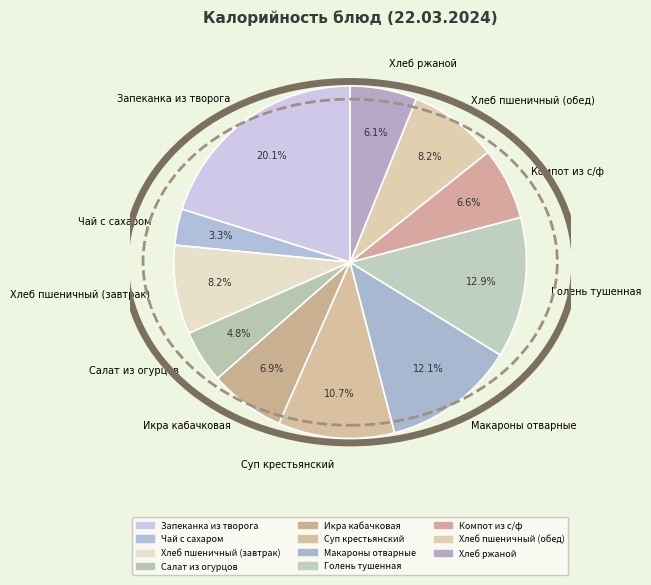

What is the smallest slice in the pie chart?

Чай с сахаром